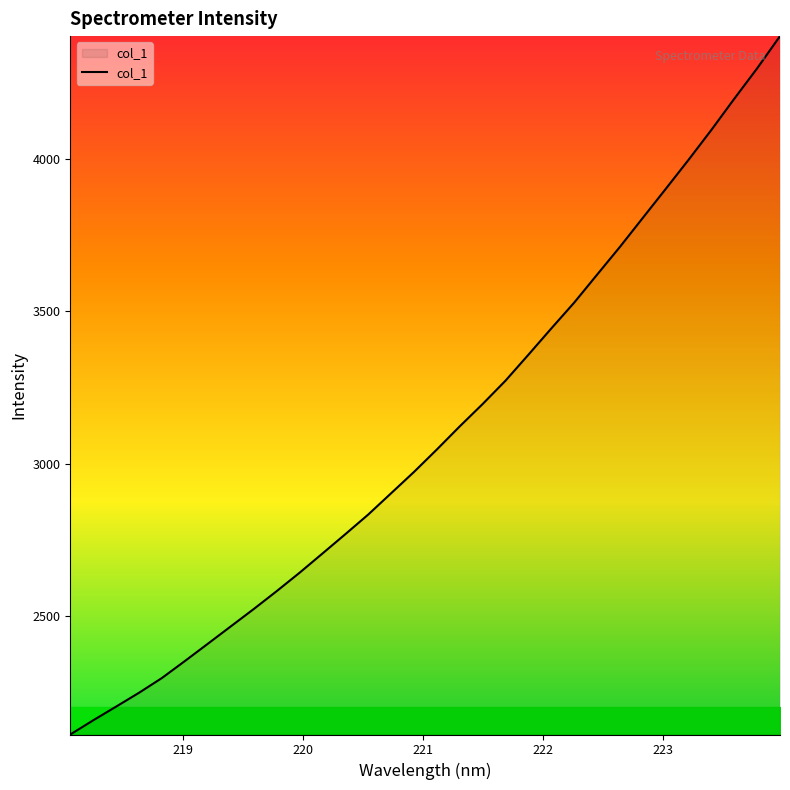

What is the difference between the maximum and second lowest values?

2244.2